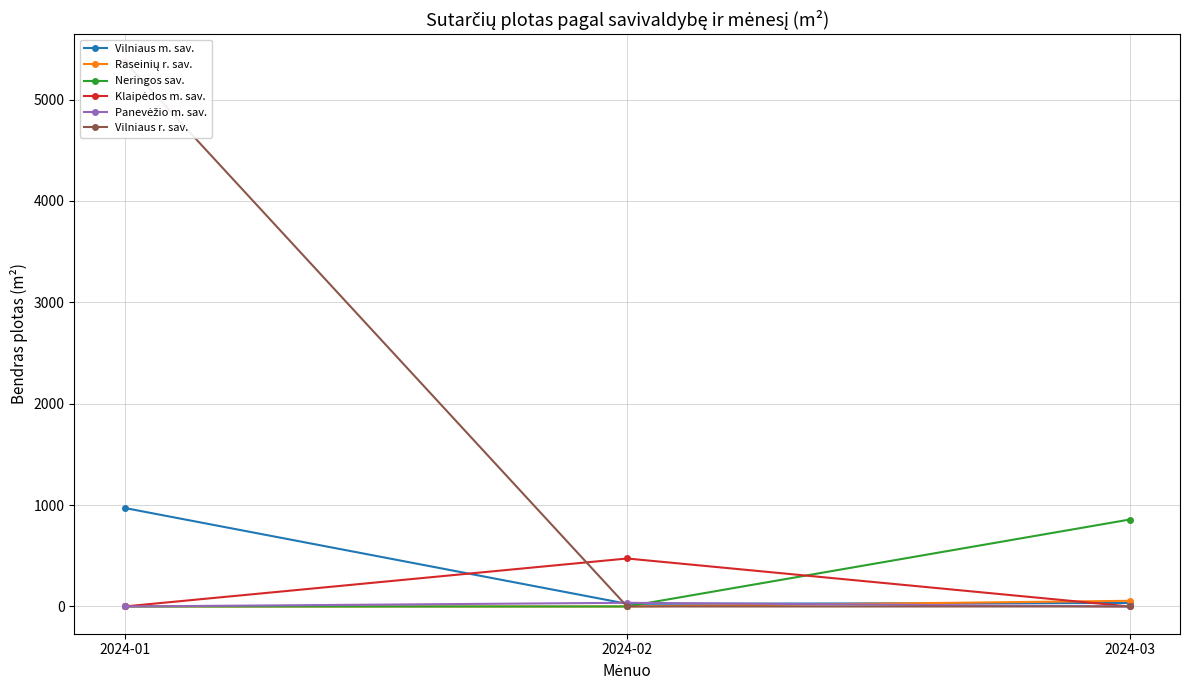

What is the difference between the second highest and minimum values in the Vilniaus m. sav. series?

8.1